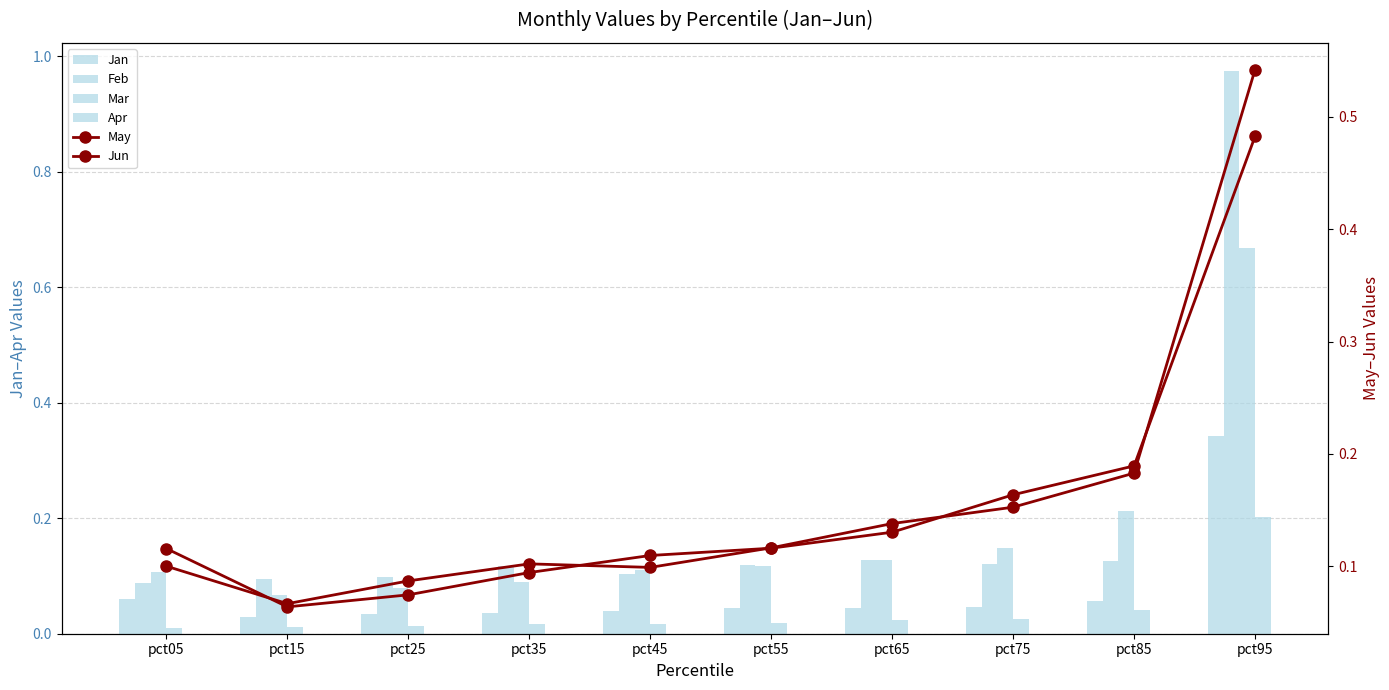

Which series has the largest total across all categories?

Feb